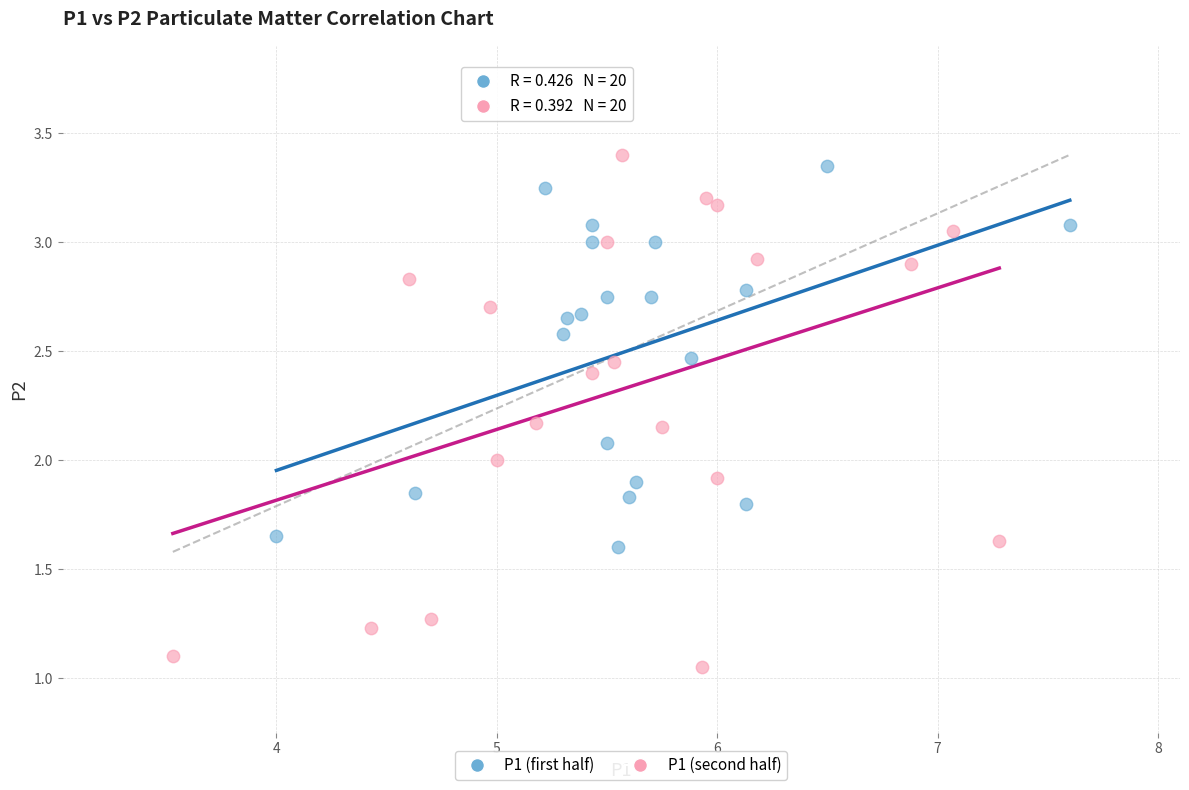

Which series has the largest Y range (max minus min)?

P1 (second half)